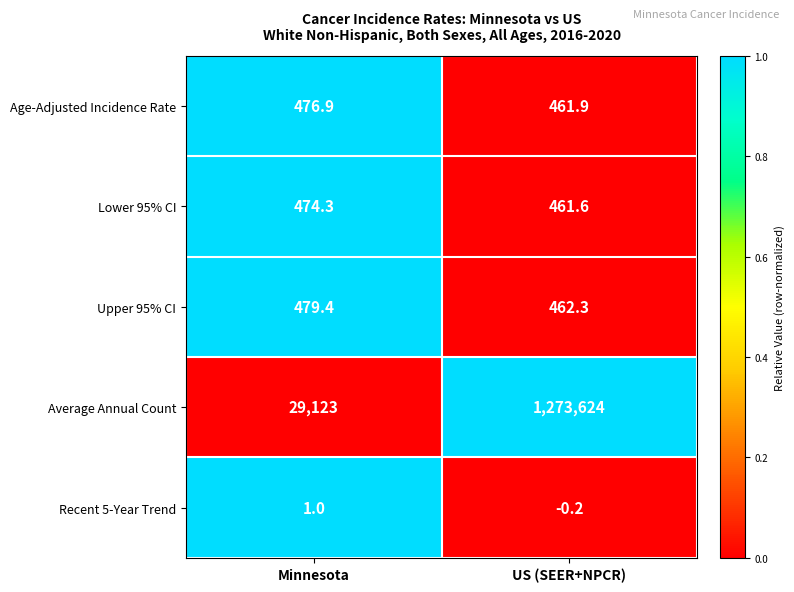

The value of Age-Adjusted Incidence Rate at US (SEER+NPCR) is 461.9. True or false?

True